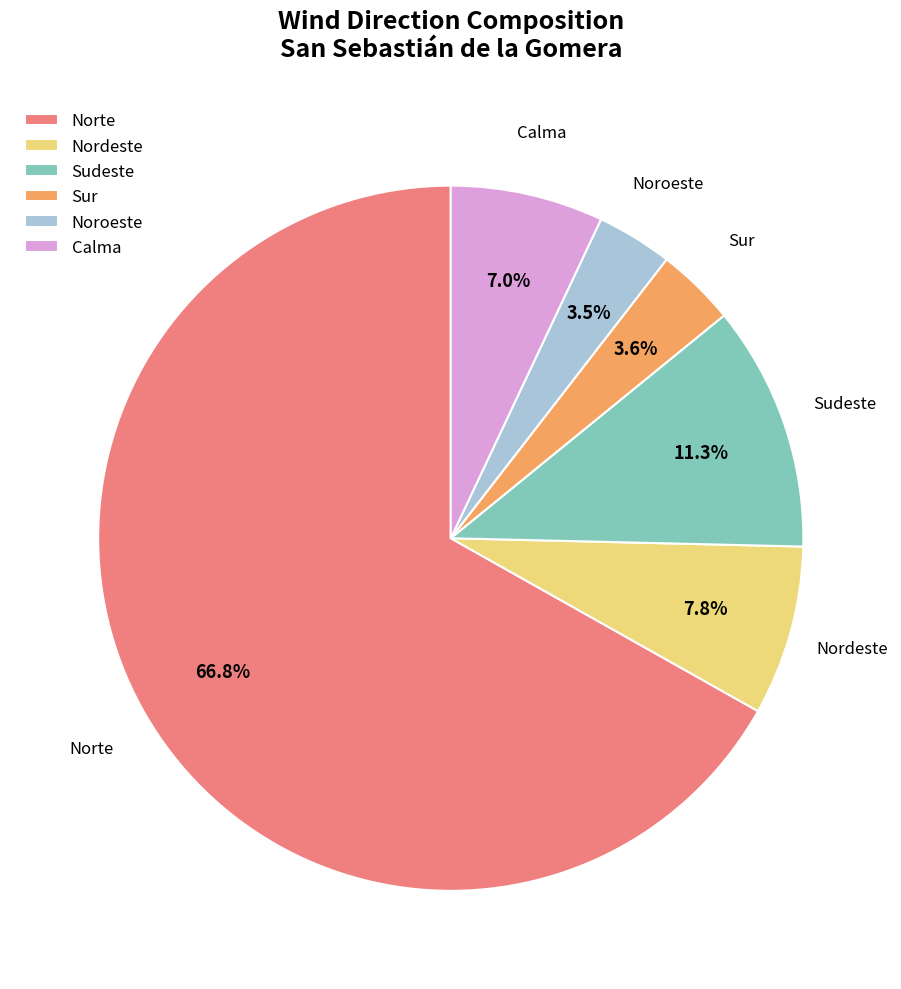

Which category has the biggest portion of the pie?

Norte